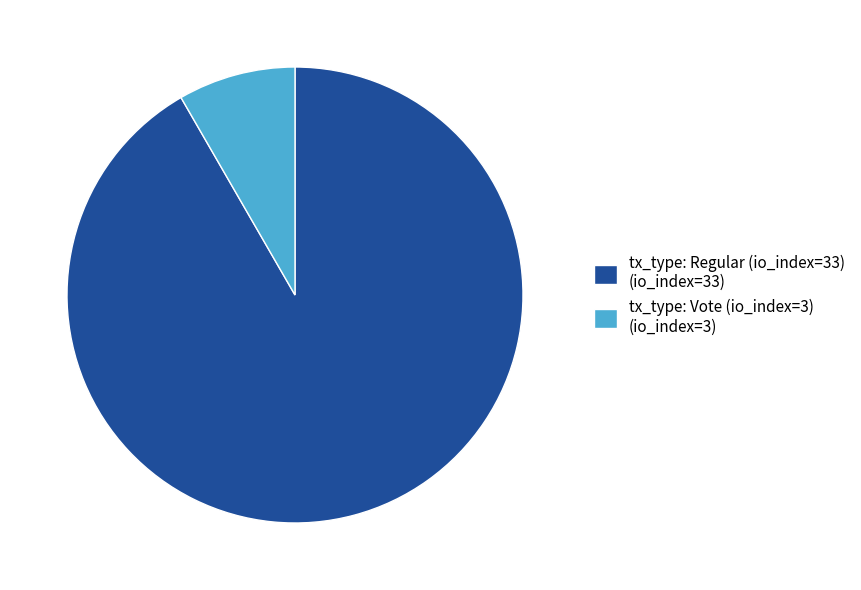

Rank the categories by value from highest to lowest.

tx_type: Regular (io_index=33), tx_type: Vote (io_index=3)